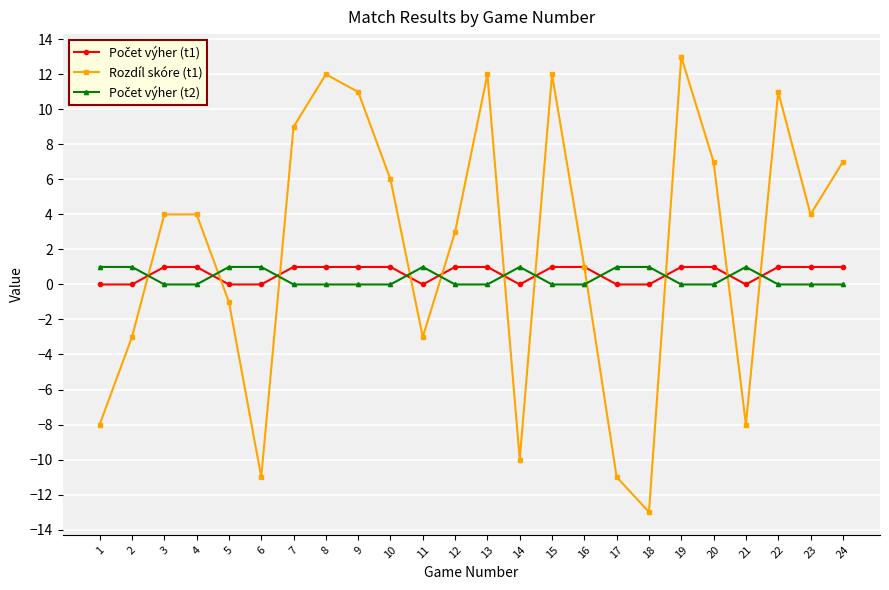

At which category does the chart reach its peak across all series?

19